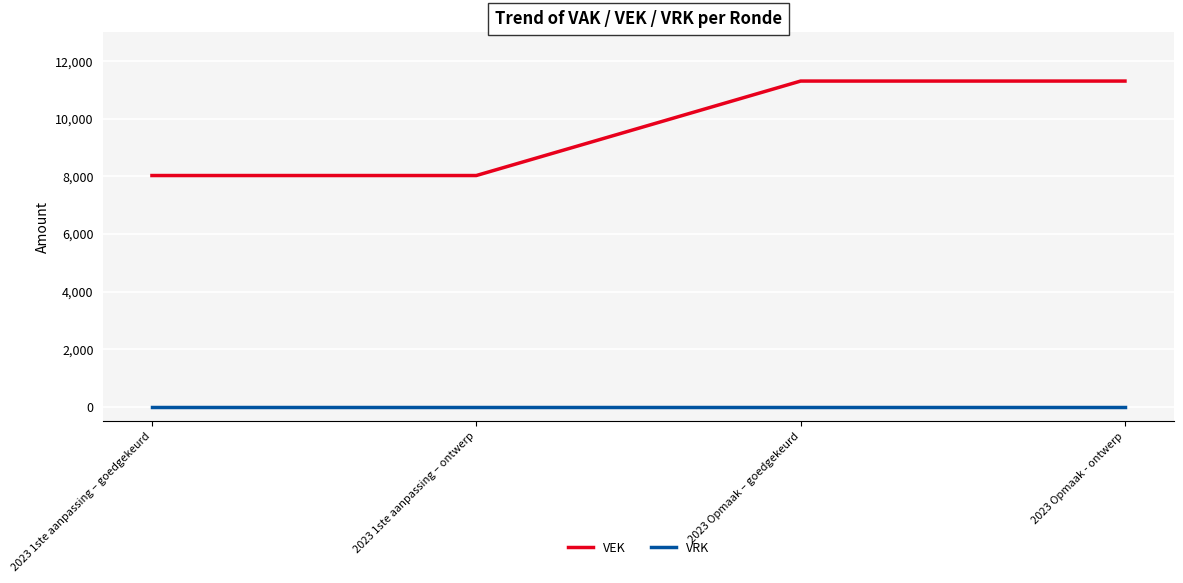

What is the spread (max minus min) of values at 2023 Opmaak - ontwerp?

11307